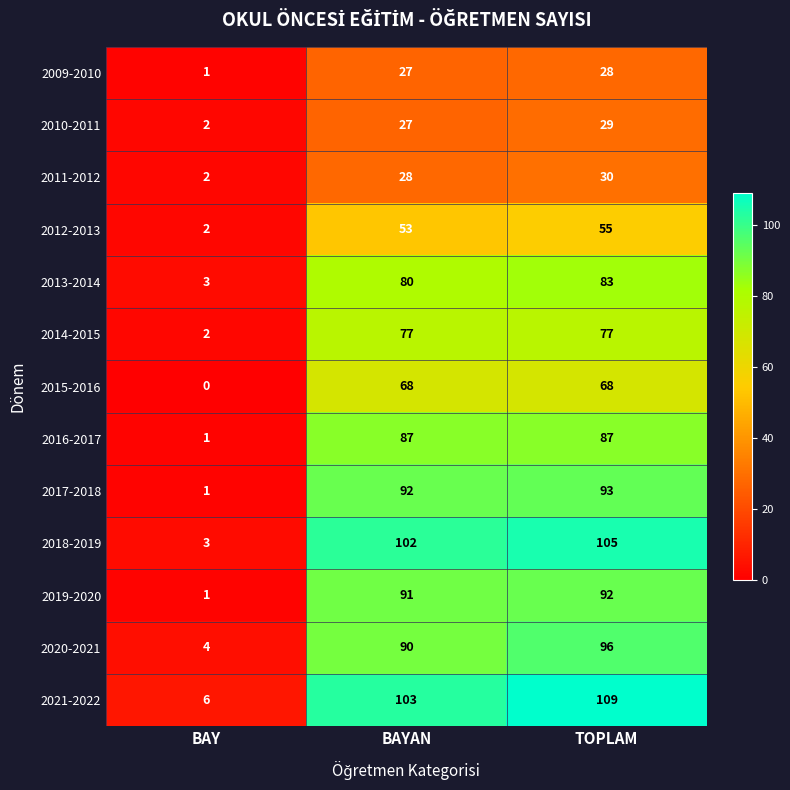

Which label corresponds to the largest value in the chart?

TOPLAM